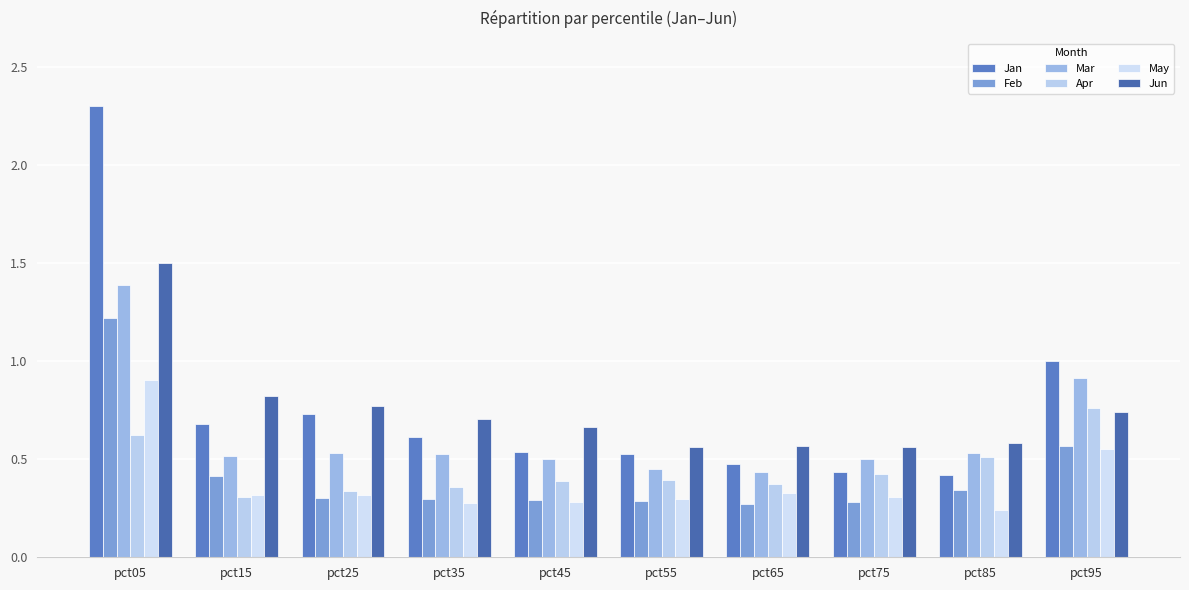

Which series has the widest spread of values?

Jan